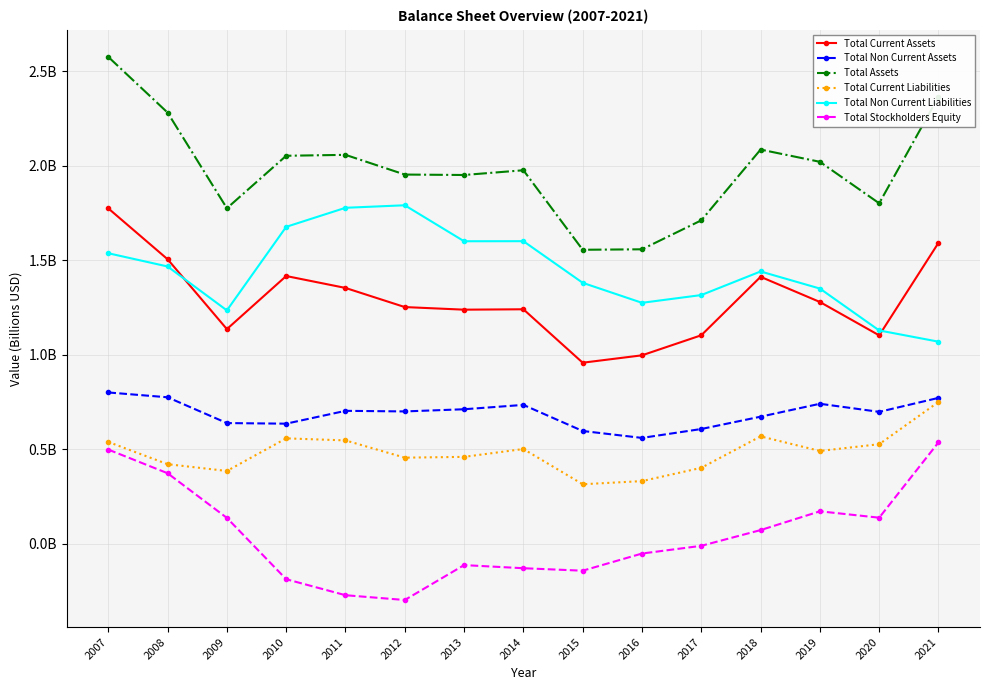

What are all the series names shown in the legend?

Total Current Assets, Total Non Current Assets, Total Assets, Total Current Liabilities, Total Non Current Liabilities, Total Stockholders Equity